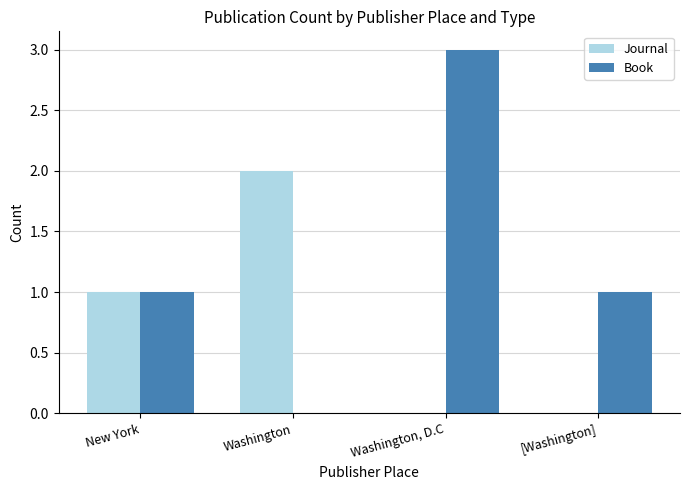

Which category has the highest value across all series?

Washington, D.C